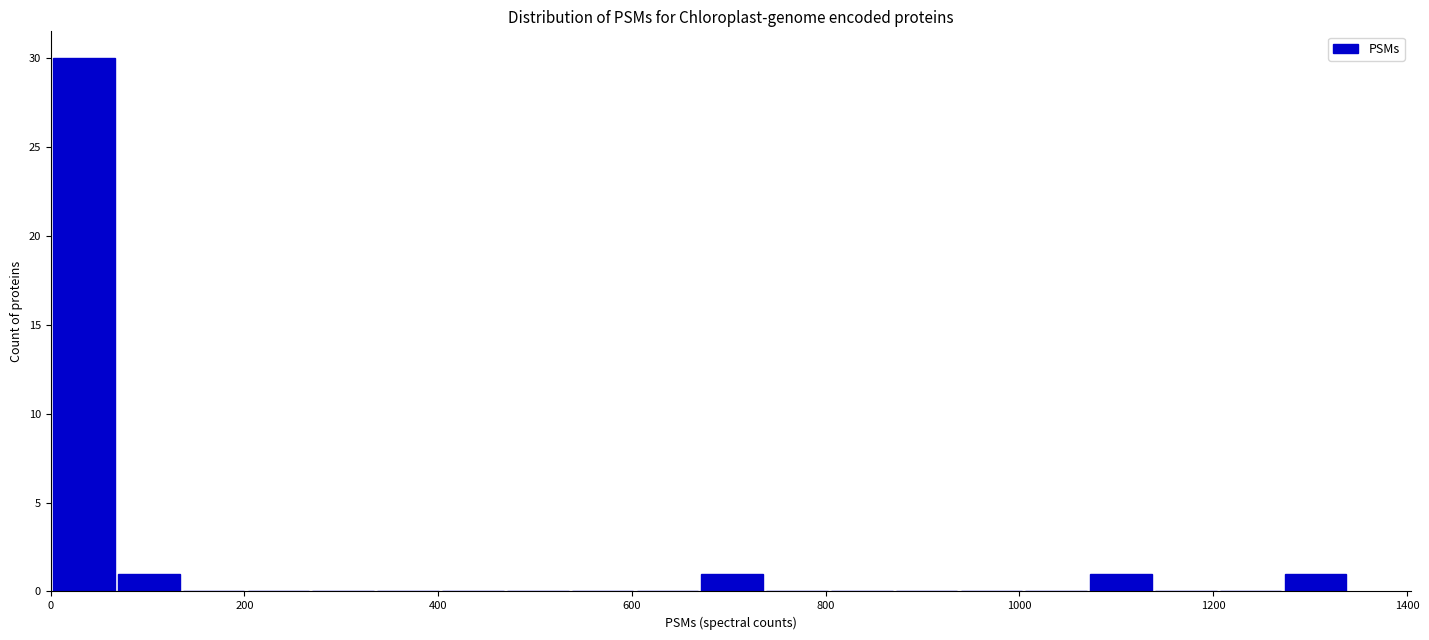

Around what value on the x-axis is the tallest bar? Give the approximate position of its centre, as read against the axis.

40